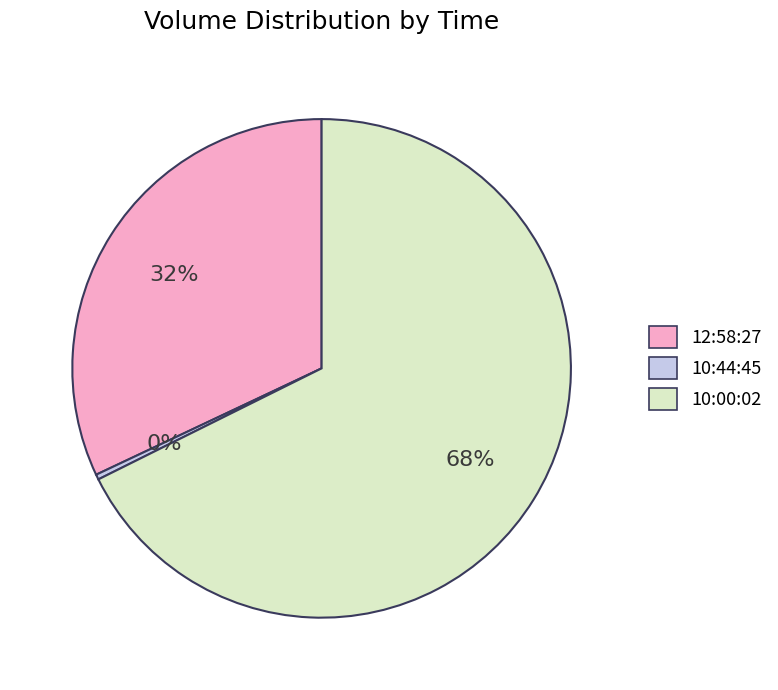

How many slices are in this pie chart?

3